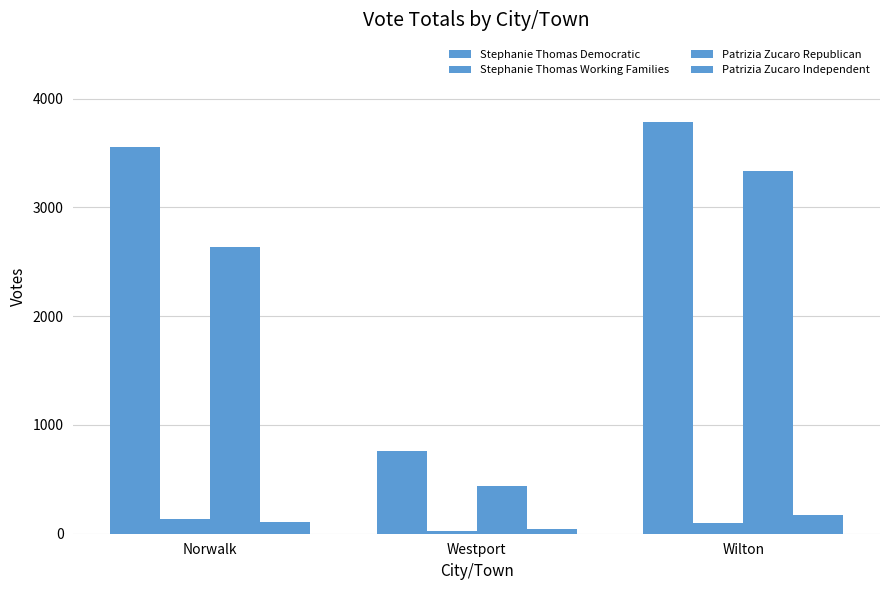

How many data points in Patrizia Zucaro Independent are less than 111?

1